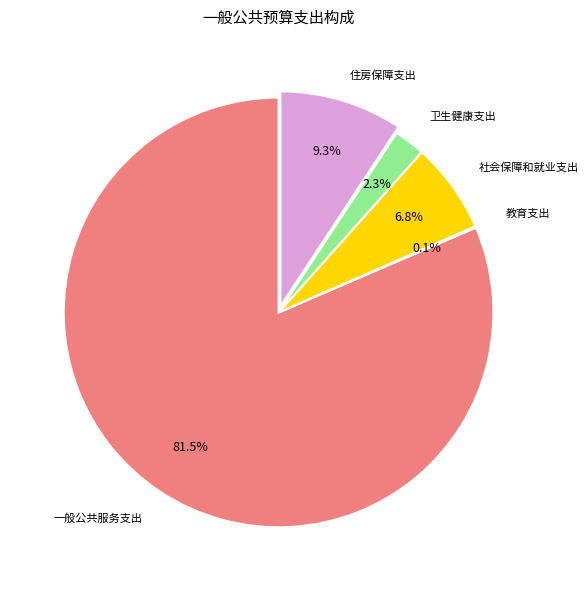

To the nearest percent, what is the average slice percentage?

20%